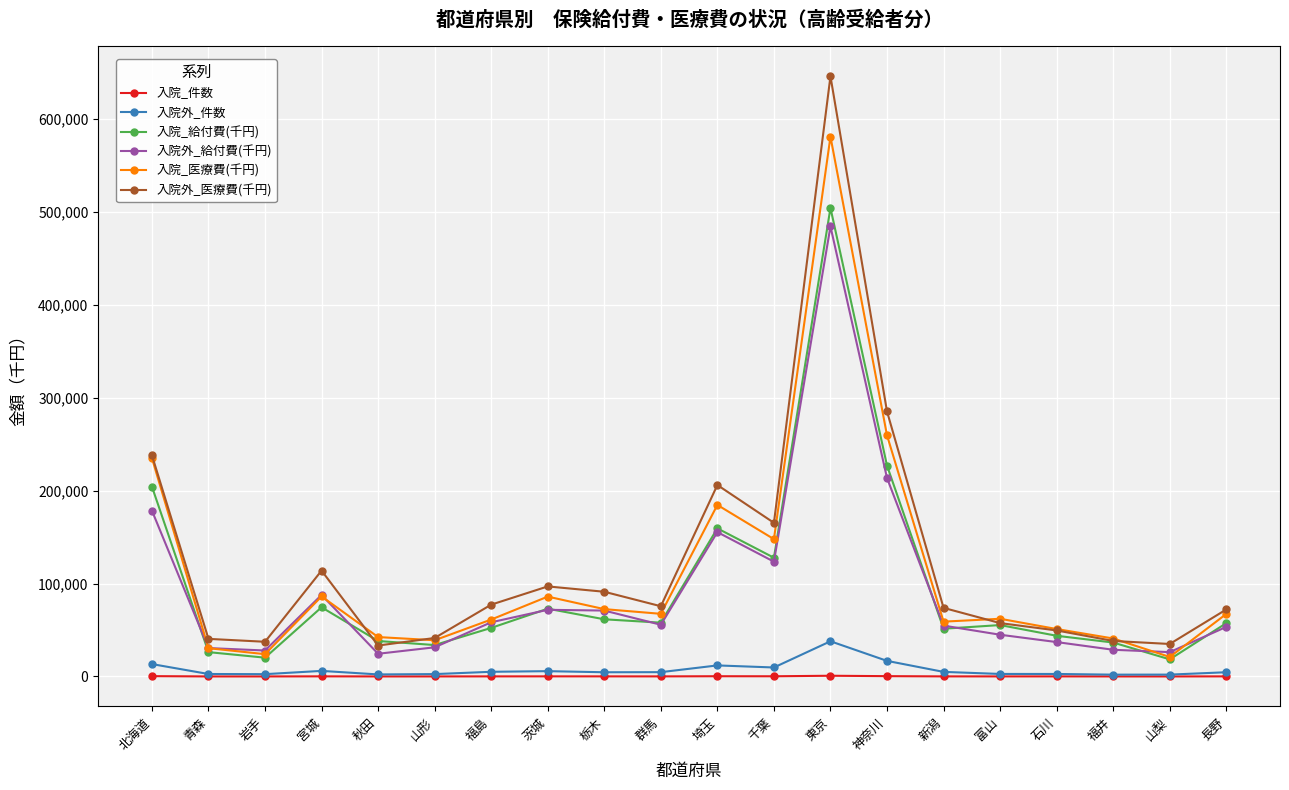

Which series has the largest total across all categories?

入院外_医療費(千円)